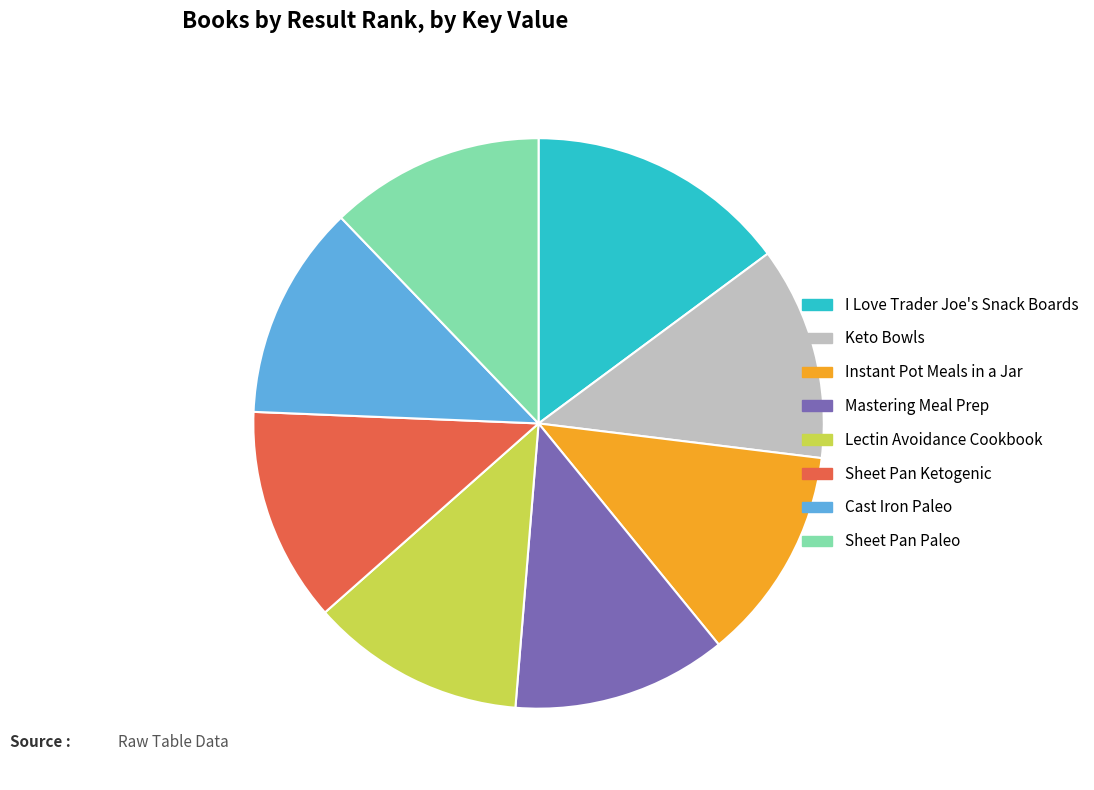

How many segments does this pie chart have?

8